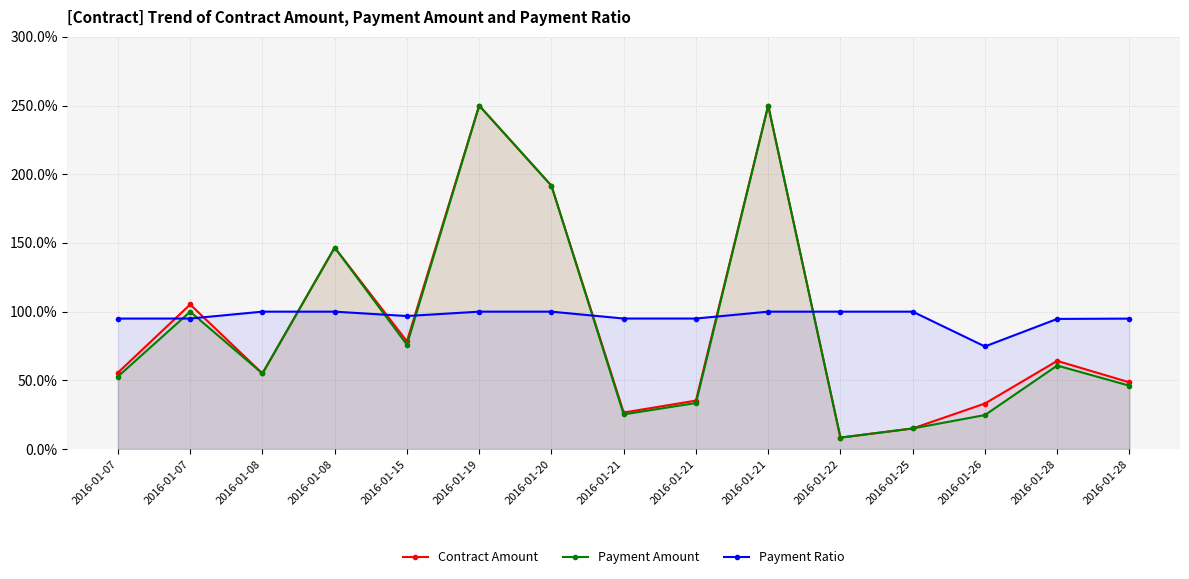

Which category has the highest value in the Payment Ratio series?

2016-01-08